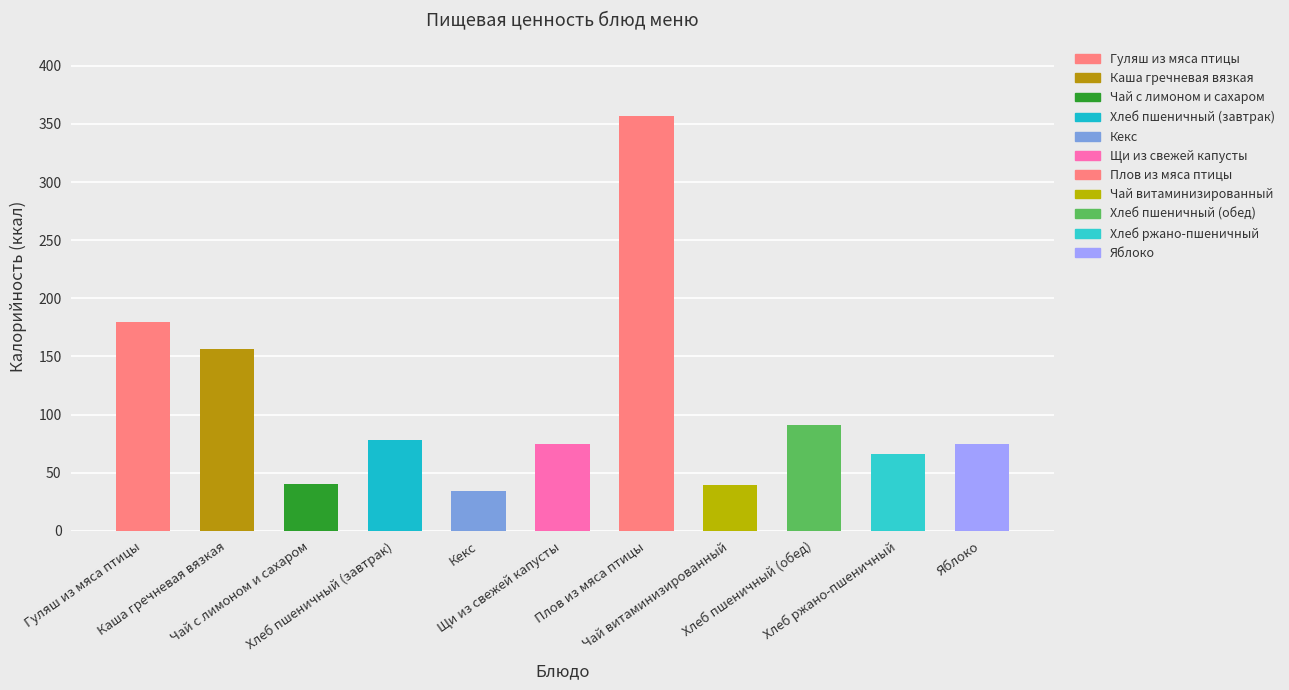

What is the average value of the Калорийность (ккал) series?

108.3